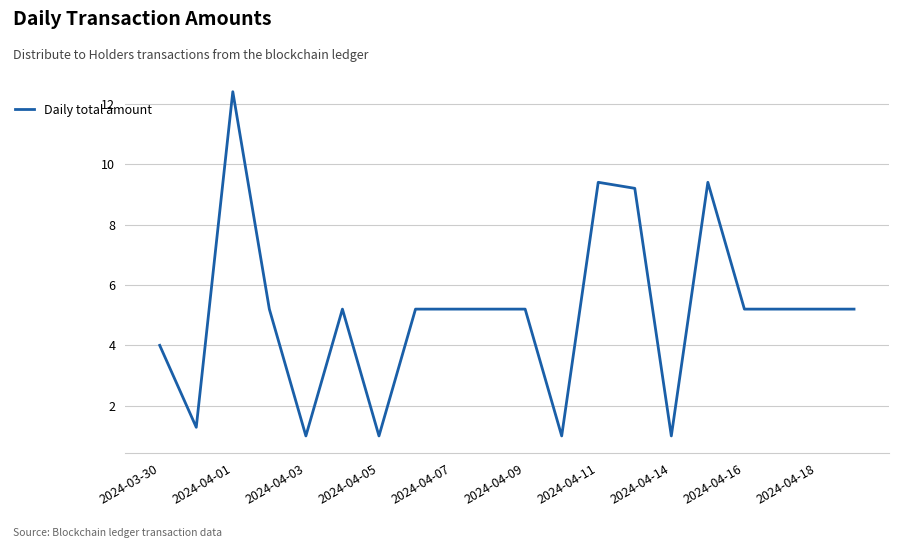

What is the difference between the maximum and minimum values?

11.4